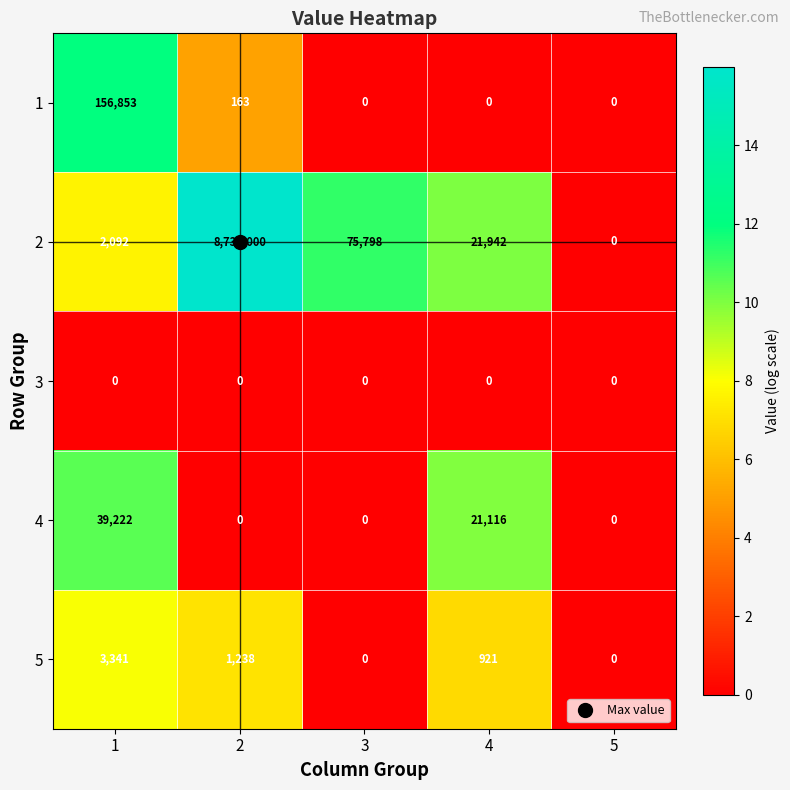

True or false: 1 has a value of 93058 at 5.

False